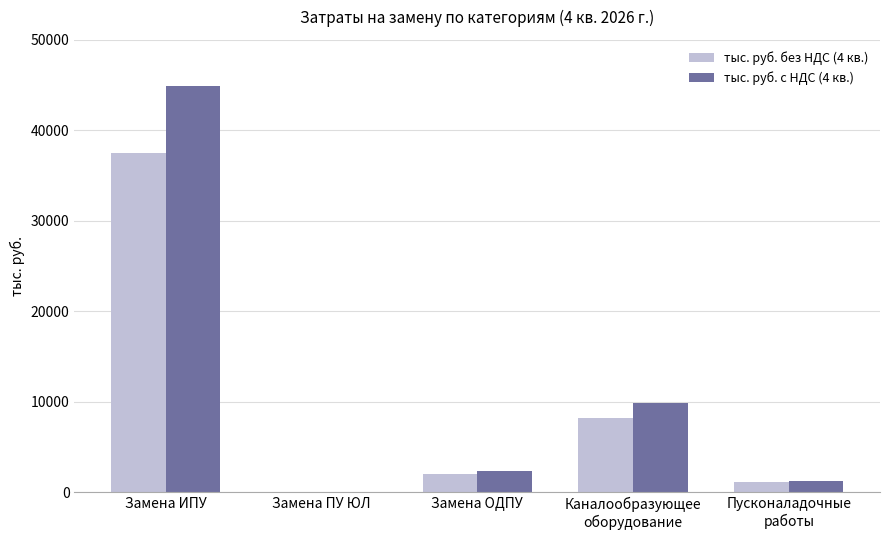

At which category is the sum across all series the highest?

Замена ИПУ